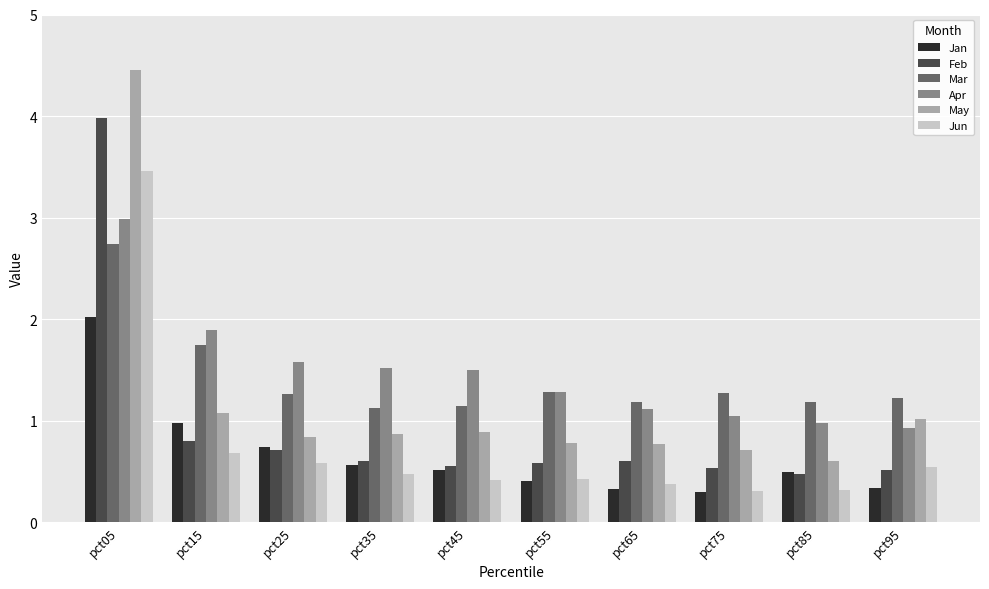

At pct65, list the series in order from smallest to largest.

Jan, Jun, Feb, May, Apr, Mar